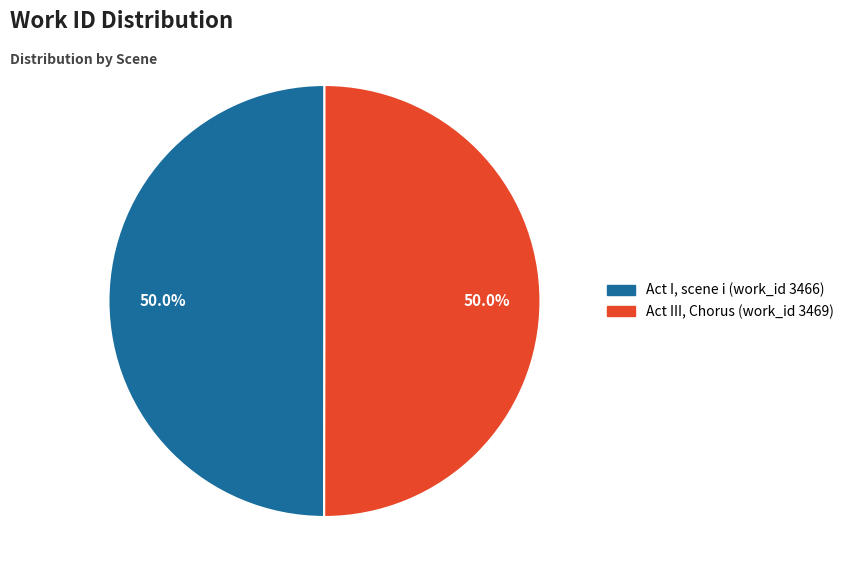

Approximately how many times larger is the value at Act III, Chorus (work_id 3469) compared to Act I, scene i (work_id 3466)?

1.0